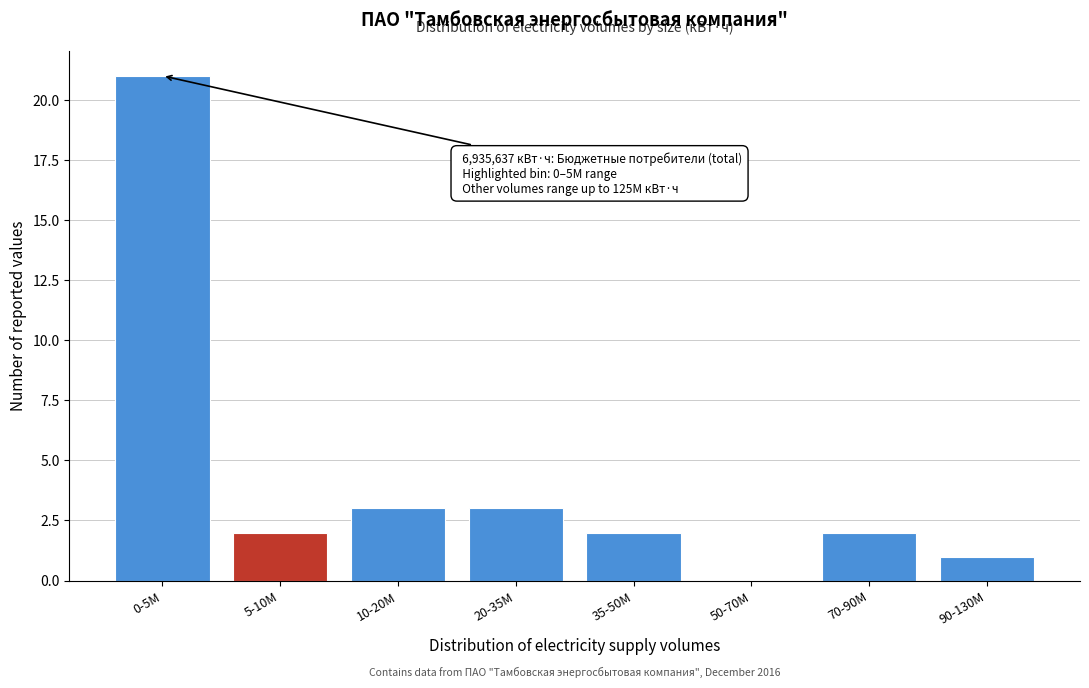

Reading left to right, transcribe all the data shown in this chart.

0-5M=21	5-10M=2	10-20M=3	20-35M=3	35-50M=2	50-70M=0	70-90M=2	90-130M=1